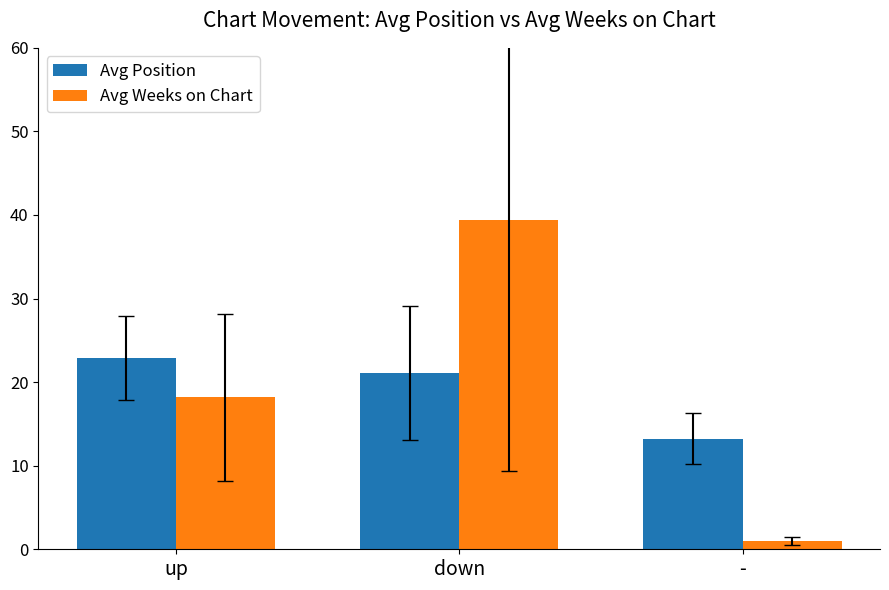

What is the difference between the Avg Position values at down and -?

7.8